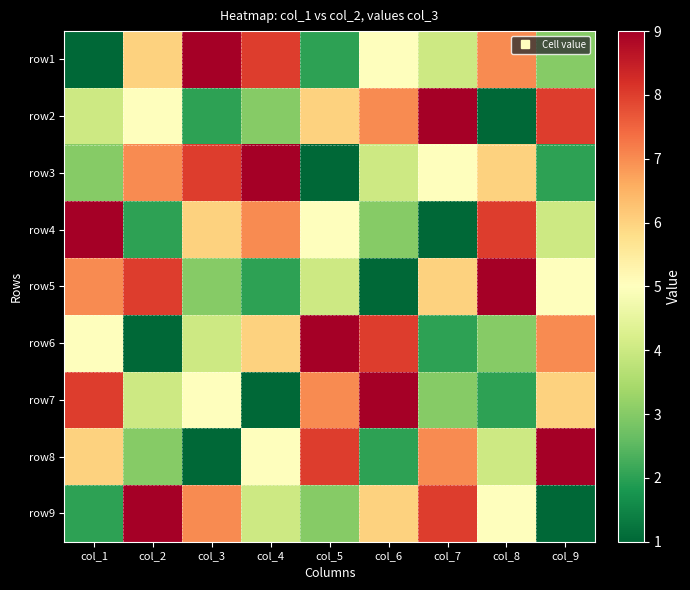

Reading left to right, what are all the values shown in this chart?

row1: col_1=1	col_2=6	col_3=9	col_4=8	col_5=2	col_6=5	col_7=4	col_8=7	col_9=3
row2: col_1=4	col_2=5	col_3=2	col_4=3	col_5=6	col_6=7	col_7=9	col_8=1	col_9=8
row3: col_1=3	col_2=7	col_3=8	col_4=9	col_5=1	col_6=4	col_7=5	col_8=6	col_9=2
row4: col_1=9	col_2=2	col_3=6	col_4=7	col_5=5	col_6=3	col_7=1	col_8=8	col_9=4
row5: col_1=7	col_2=8	col_3=3	col_4=2	col_5=4	col_6=1	col_7=6	col_8=9	col_9=5
row6: col_1=5	col_2=1	col_3=4	col_4=6	col_5=9	col_6=8	col_7=2	col_8=3	col_9=7
row7: col_1=8	col_2=4	col_3=5	col_4=1	col_5=7	col_6=9	col_7=3	col_8=2	col_9=6
row8: col_1=6	col_2=3	col_3=1	col_4=5	col_5=8	col_6=2	col_7=7	col_8=4	col_9=9
row9: col_1=2	col_2=9	col_3=7	col_4=4	col_5=3	col_6=6	col_7=8	col_8=5	col_9=1